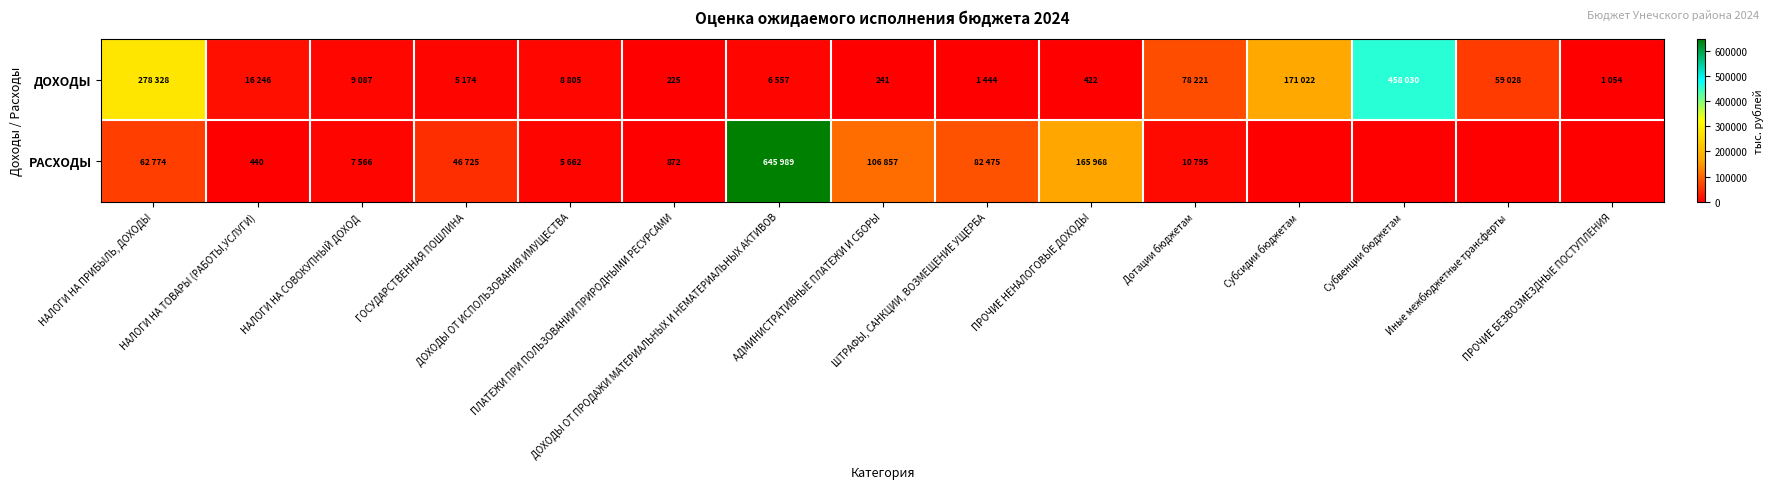

Rank the series at ДОХОДЫ ОТ ПРОДАЖИ МАТЕРИАЛЬНЫХ И НЕМАТЕРИАЛЬНЫХ АКТИВОВ from highest to lowest value.

РАСХОДЫ, ДОХОДЫ